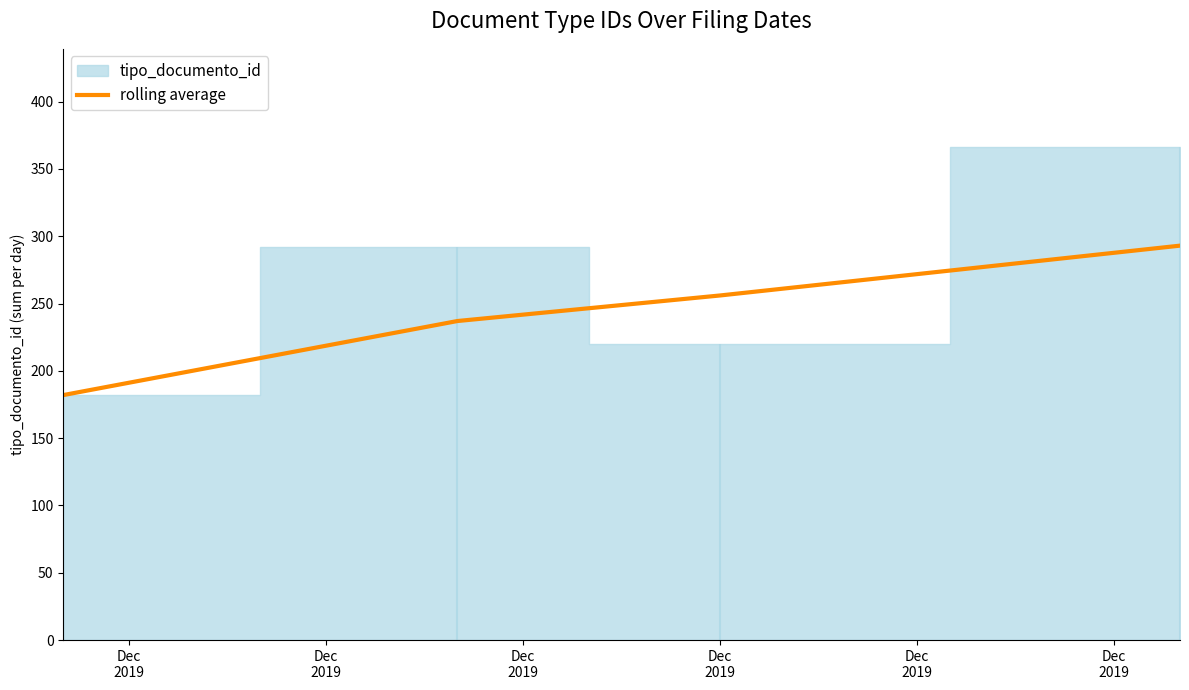

True or false: rolling average has more than 2 points higher than both neighbors.

False